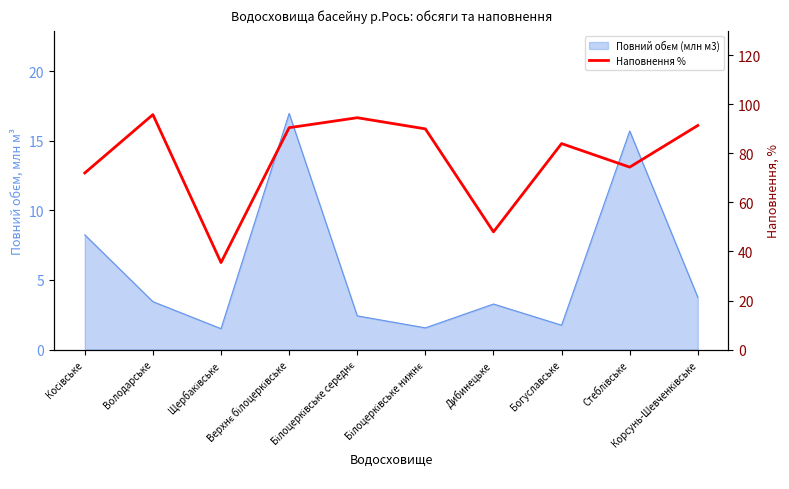

Reading left to right, list all the values displayed in this chart.

Косівське=72.0	Володарське=95.8	Щербаківське=35.5	Верхнє білоцерківське=90.5	Білоцерківське середнє=94.5	Білоцерківське нижнє=90.0	Дибинецьке=48.0	Богуславське=84.0	Стеблівське=74.4	Корсунь-Шевченківське=91.4